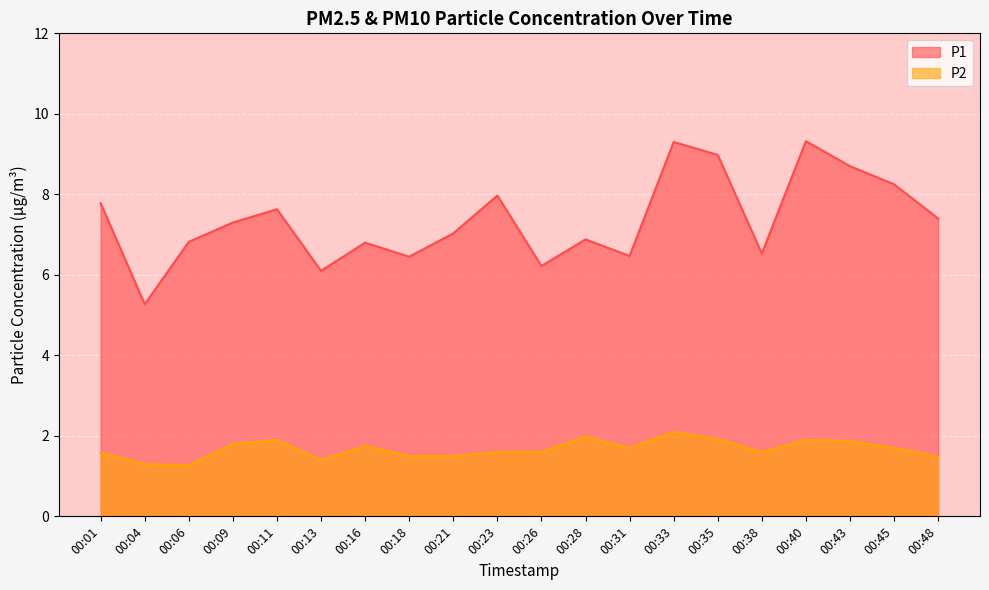

Is it true that P2 equals 1.6 at 00:38?

True